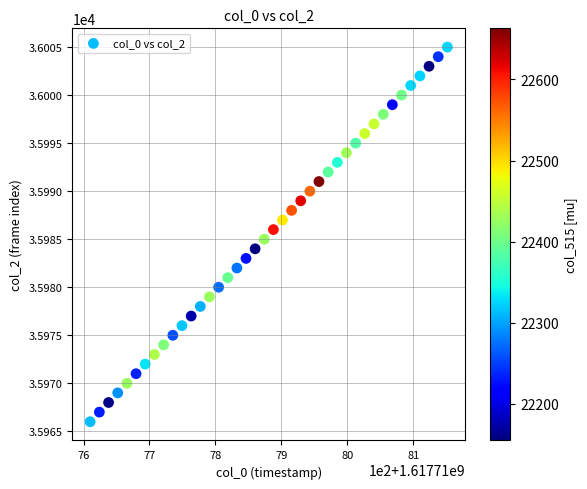

What is the range of Y values (max minus min)?

39